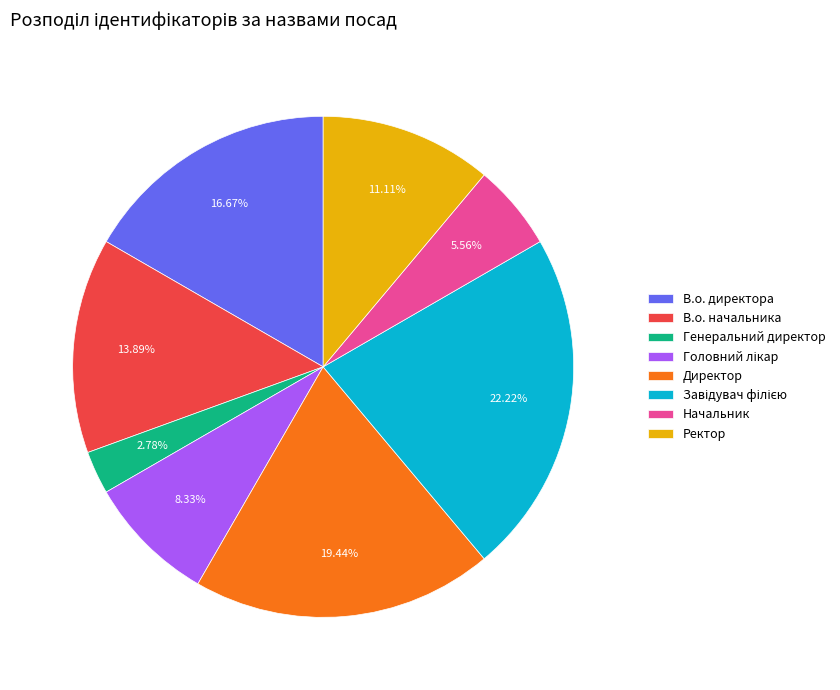

Is there any slice that represents more than half of the pie?

No